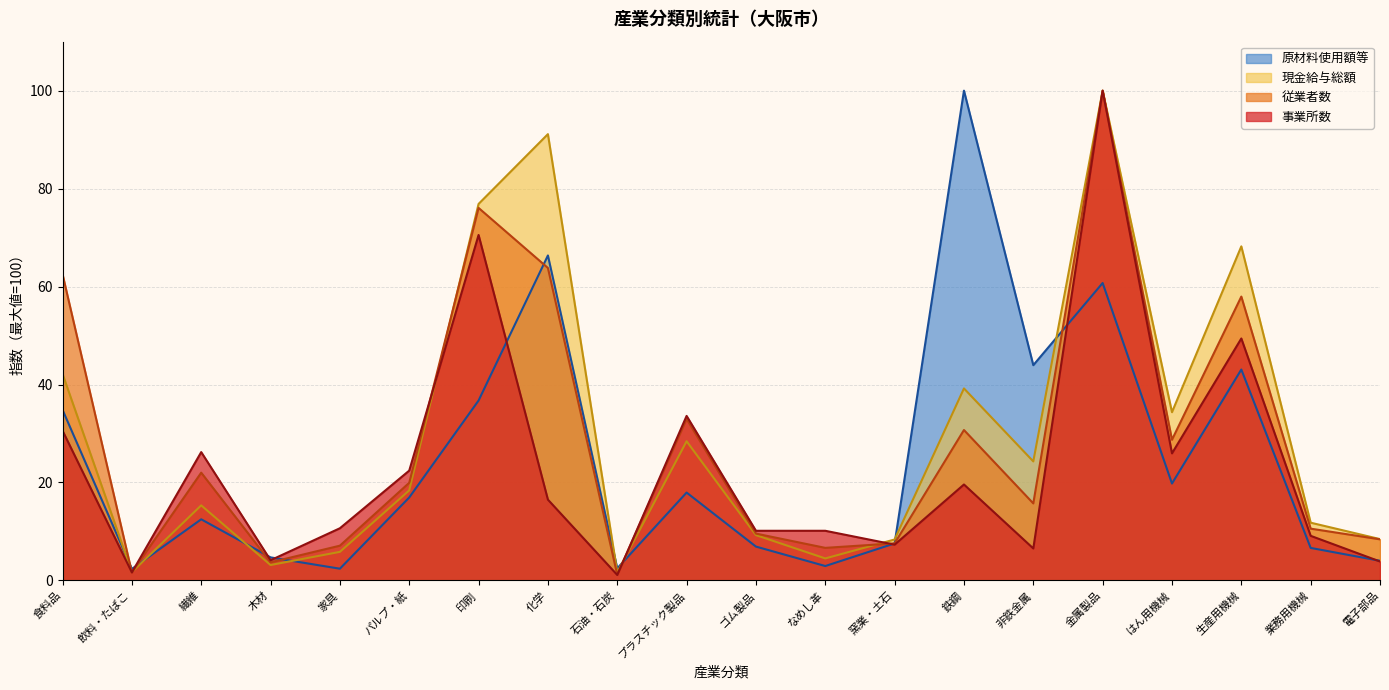

Which has a higher value, 食料品 or パルプ・紙?

食料品